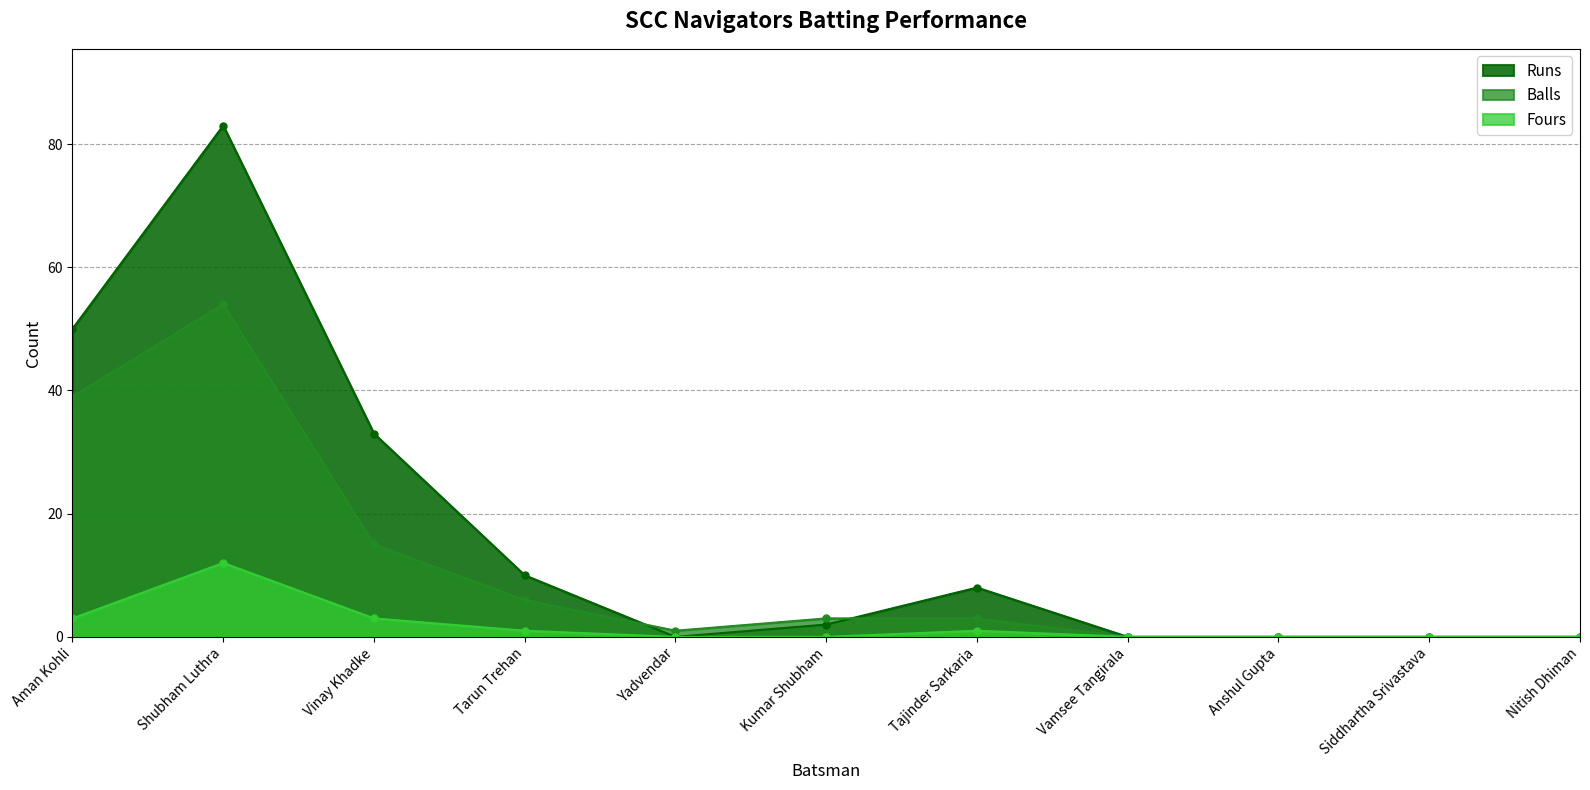

In Fours, how many points are higher than both neighbors (excluding endpoints)?

2